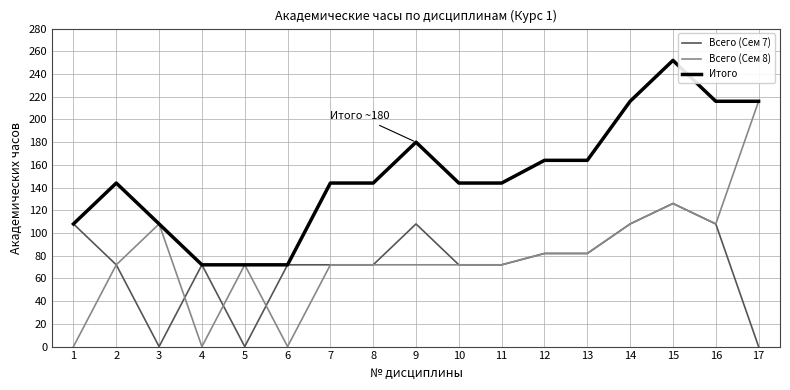

What is the spread (max minus min) of values at 13?

82